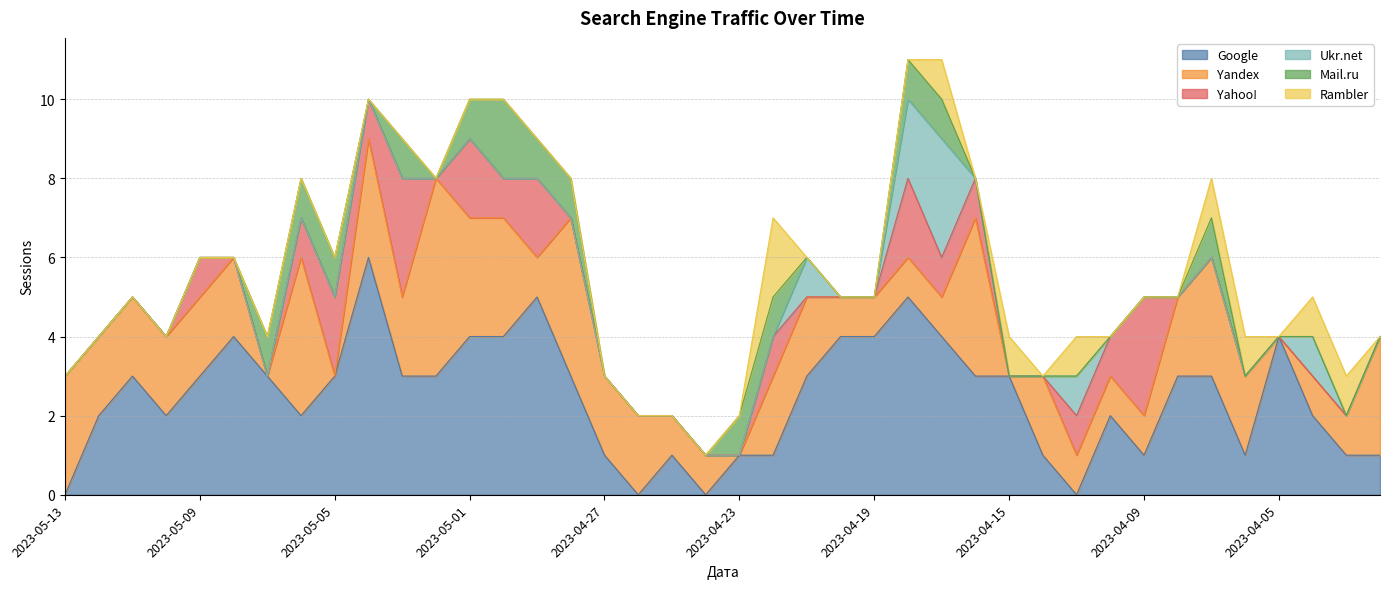

Is the value of Mail.ru at 2023-04-19 greater than the value of Google at 2023-05-10?

No